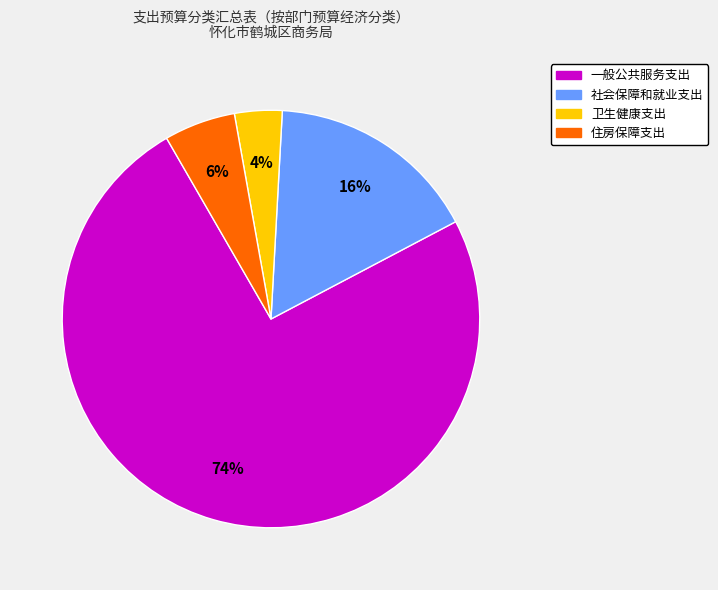

How many segments does this pie chart have?

4